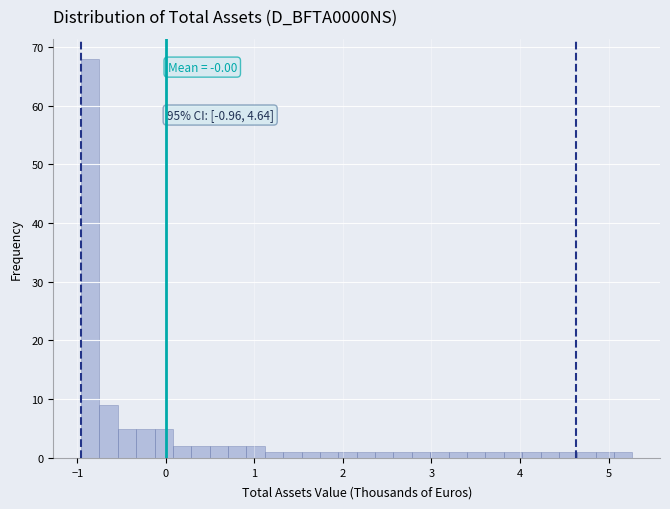

Around what value on the x-axis is the tallest bar? Give the approximate position of its centre, as read against the axis.

-0.9